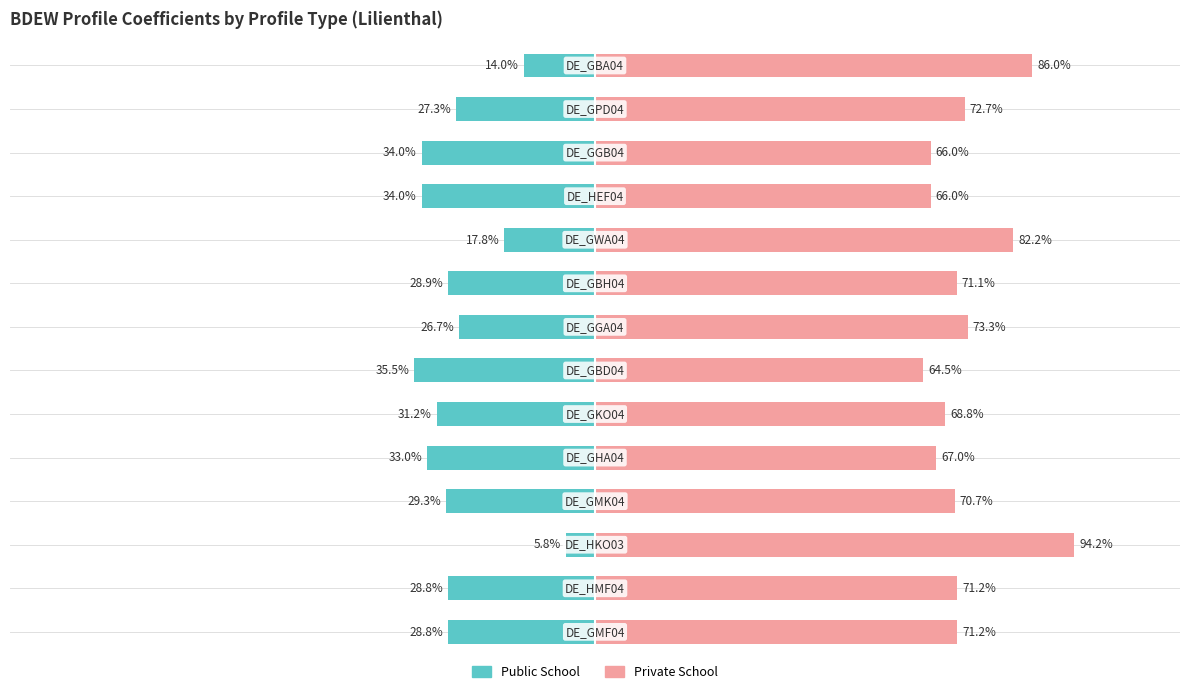

What is the difference between the second highest and second lowest values in the Public School series?

20.0